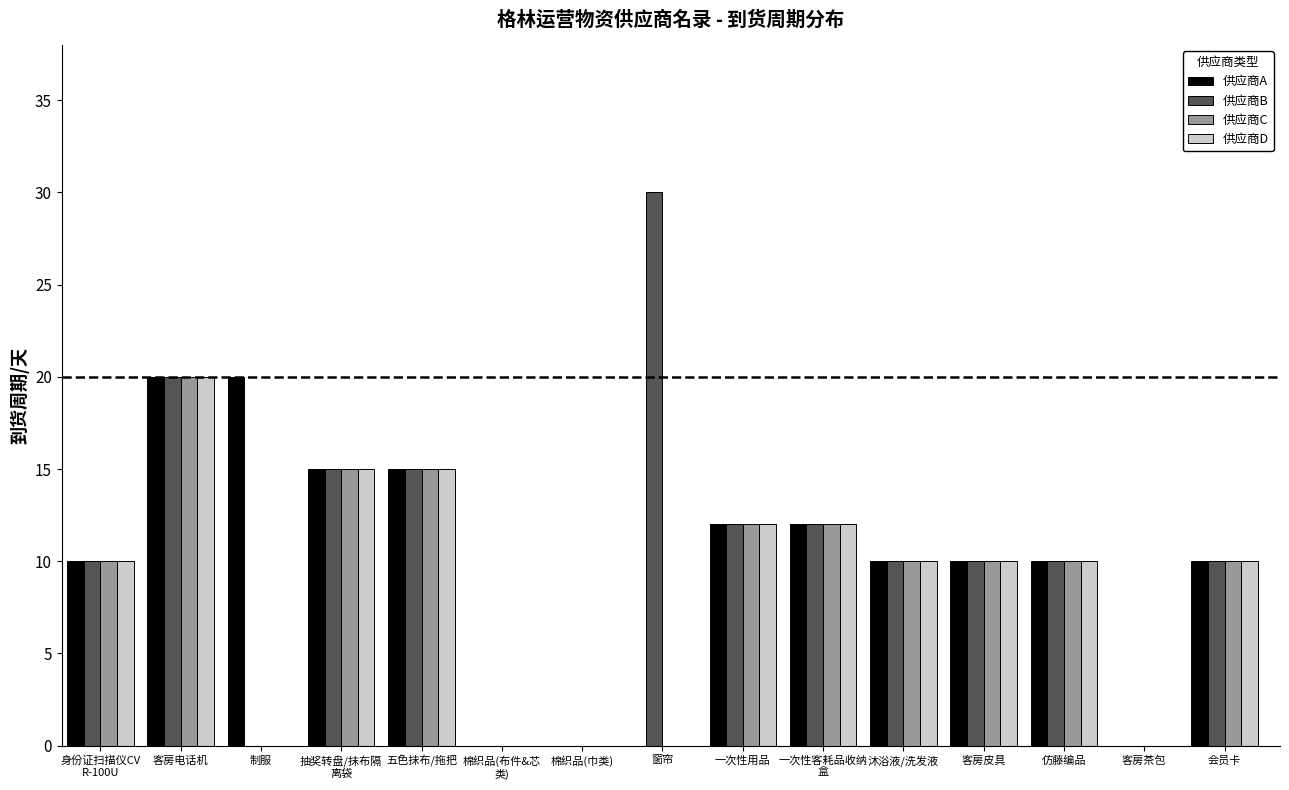

What is the sum of the 供应商A values at 客房皮具 and 一次性用品?

22